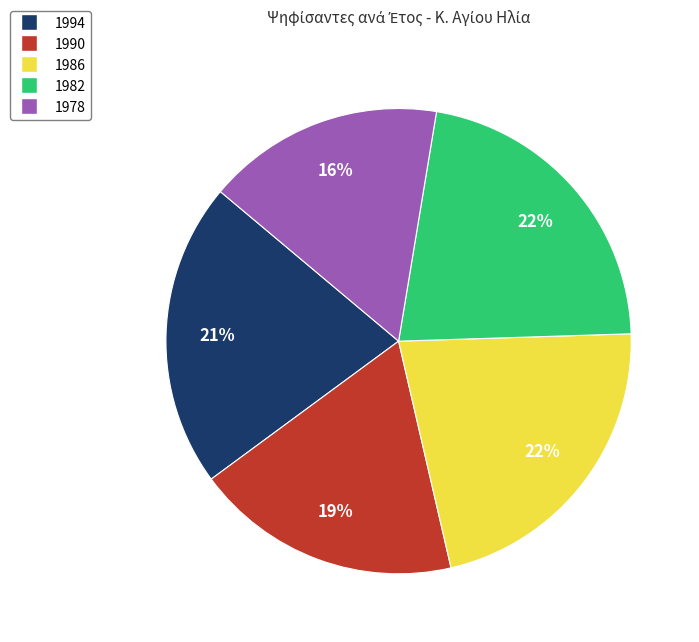

Is it true that 1986 is 13% of the pie?

False